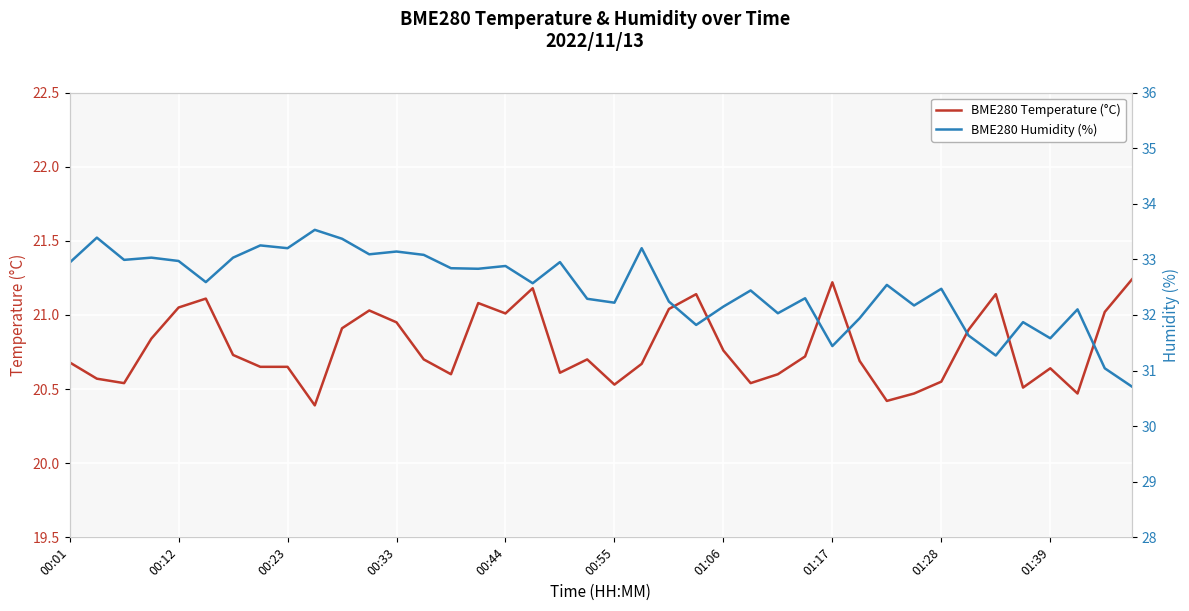

At which label does BME280 Humidity (%) first exceed 32?

00:01